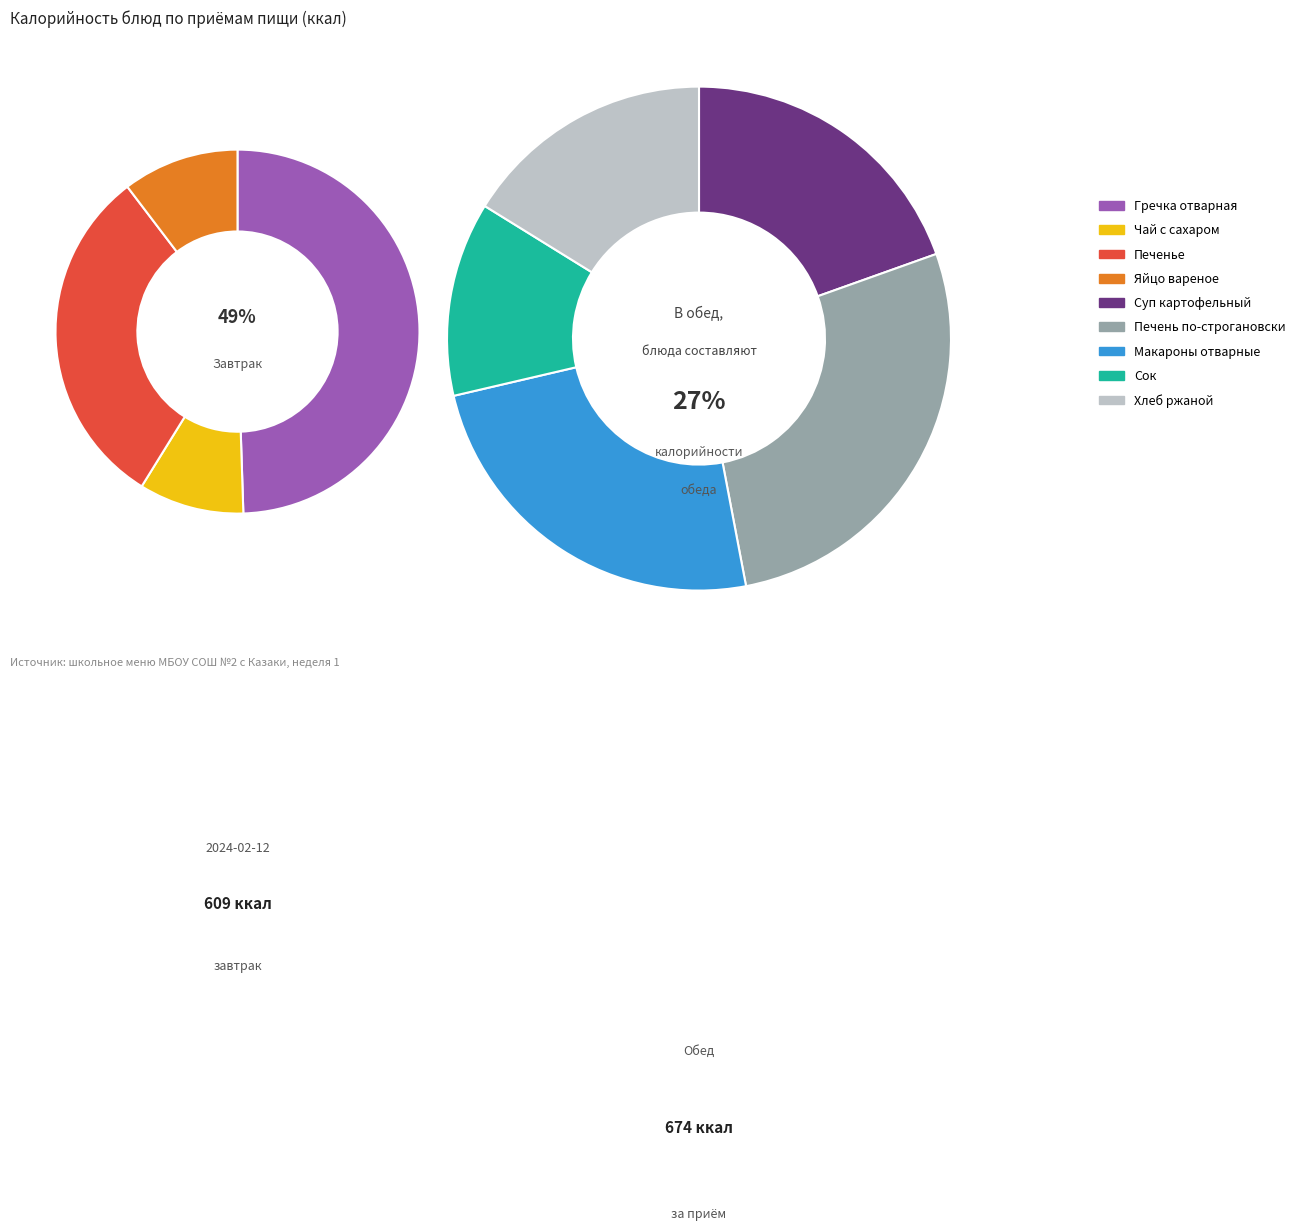

Count the number of slices in the pie.

9